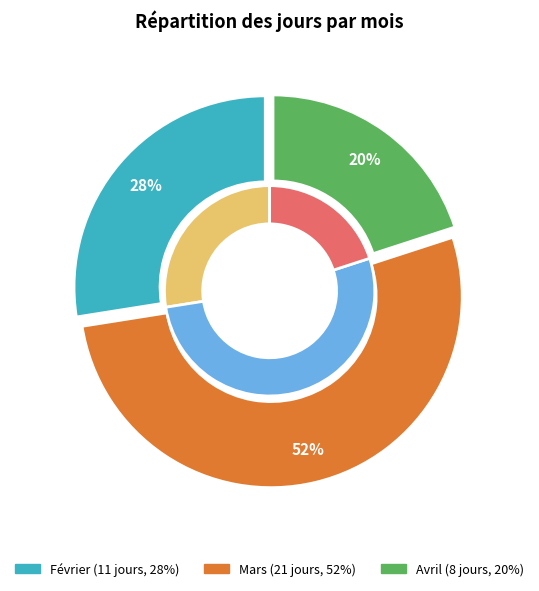

Is it true that Mars is 65% of the pie?

False